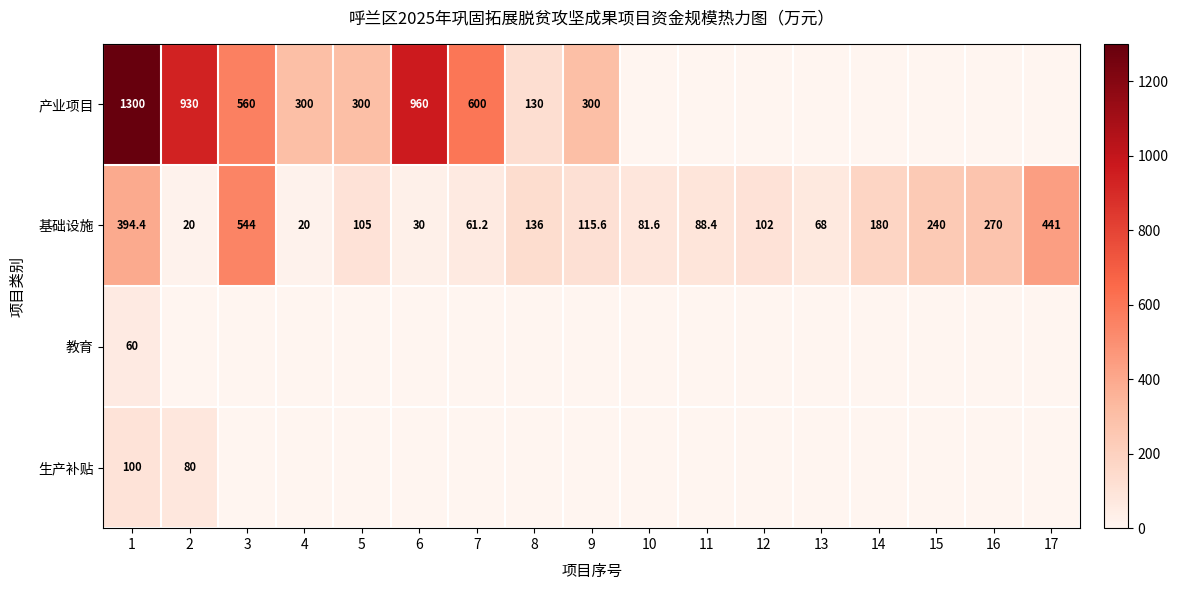

The value of 基础设施 at 3 is 544.0. True or false?

True